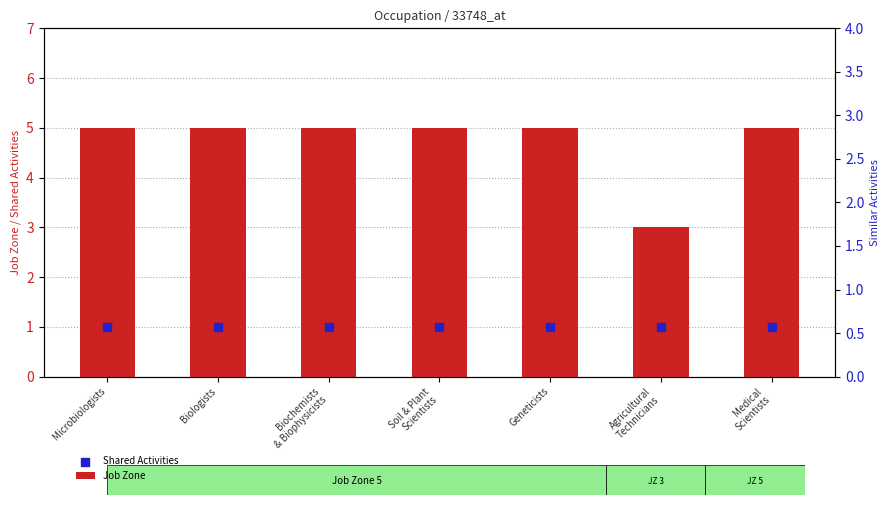

Which series has the widest spread of Y values?

Similar Activities